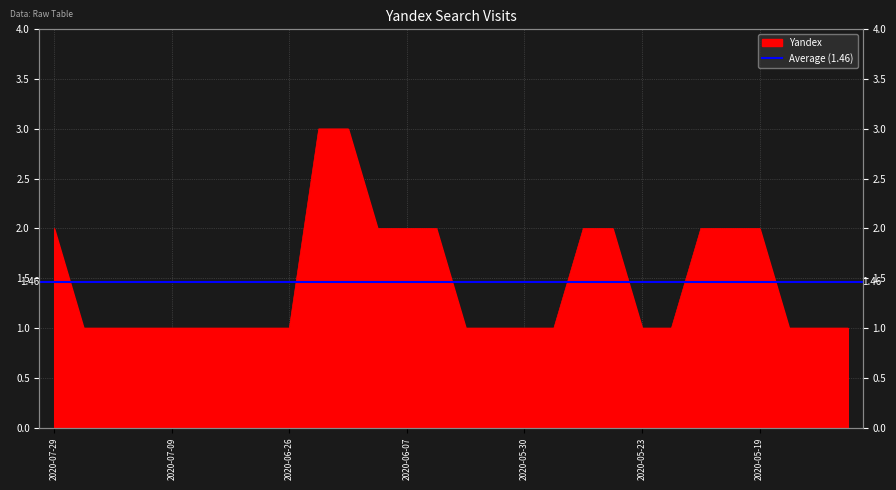

List the labels in order of value, largest first.

2020-06-11, 2020-06-10, 2020-07-29, 2020-06-08, 2020-06-07, 2020-06-02, 2020-05-27, 2020-05-26, 2020-05-21, 2020-05-20, 2020-05-19, 2020-07-24, 2020-07-18, 2020-07-11, 2020-07-09, 2020-07-01, 2020-06-30, 2020-06-28, 2020-06-26, 2020-06-01, 2020-05-31, 2020-05-30, 2020-05-29, 2020-05-23, 2020-05-22, 2020-05-16, 2020-05-14, 2020-05-13